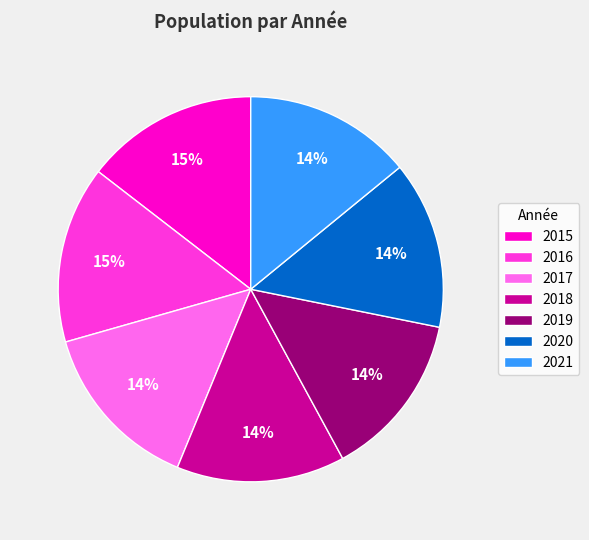

Combined, do 2019 and 2015 account for over 50%?

No